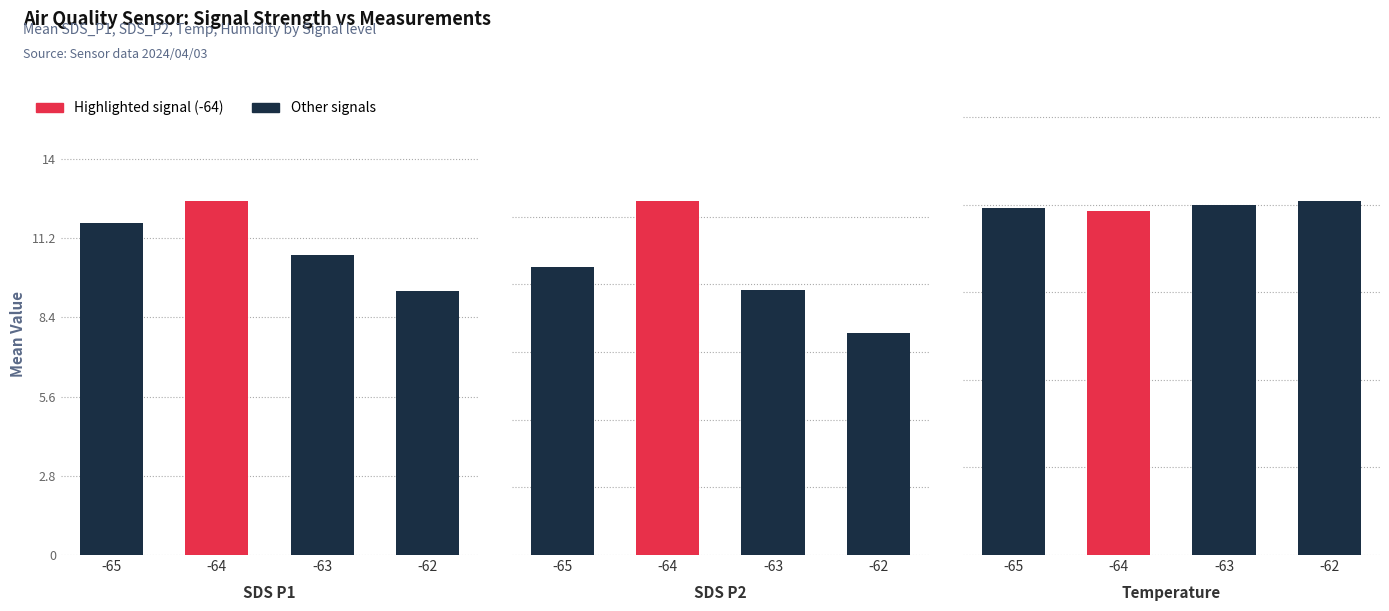

At which label does Highlighted first exceed 11?

-65